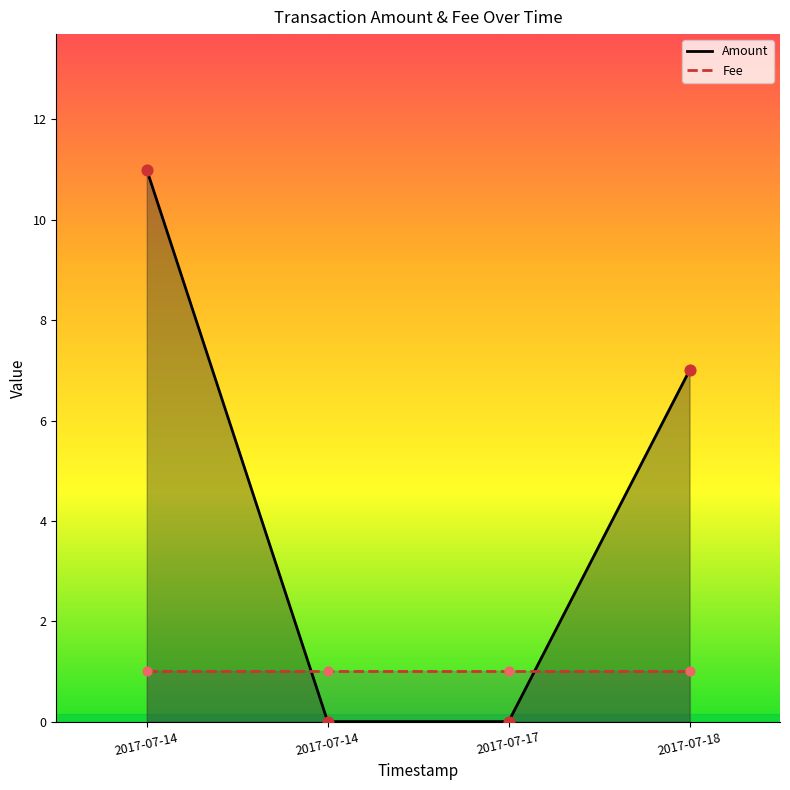

Which series has the largest total across all categories?

Amount